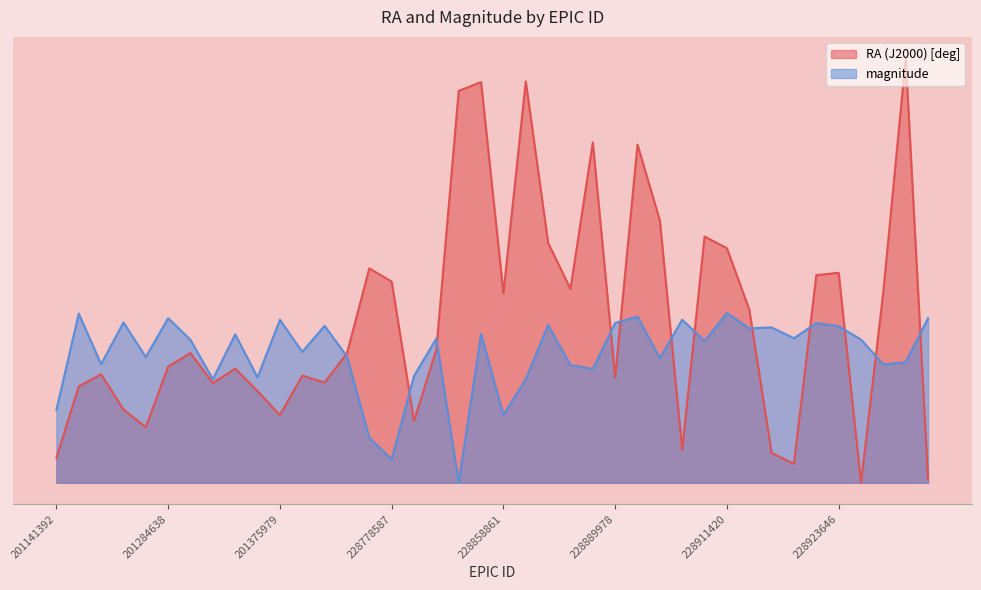

How many lines are shown in the chart?

2